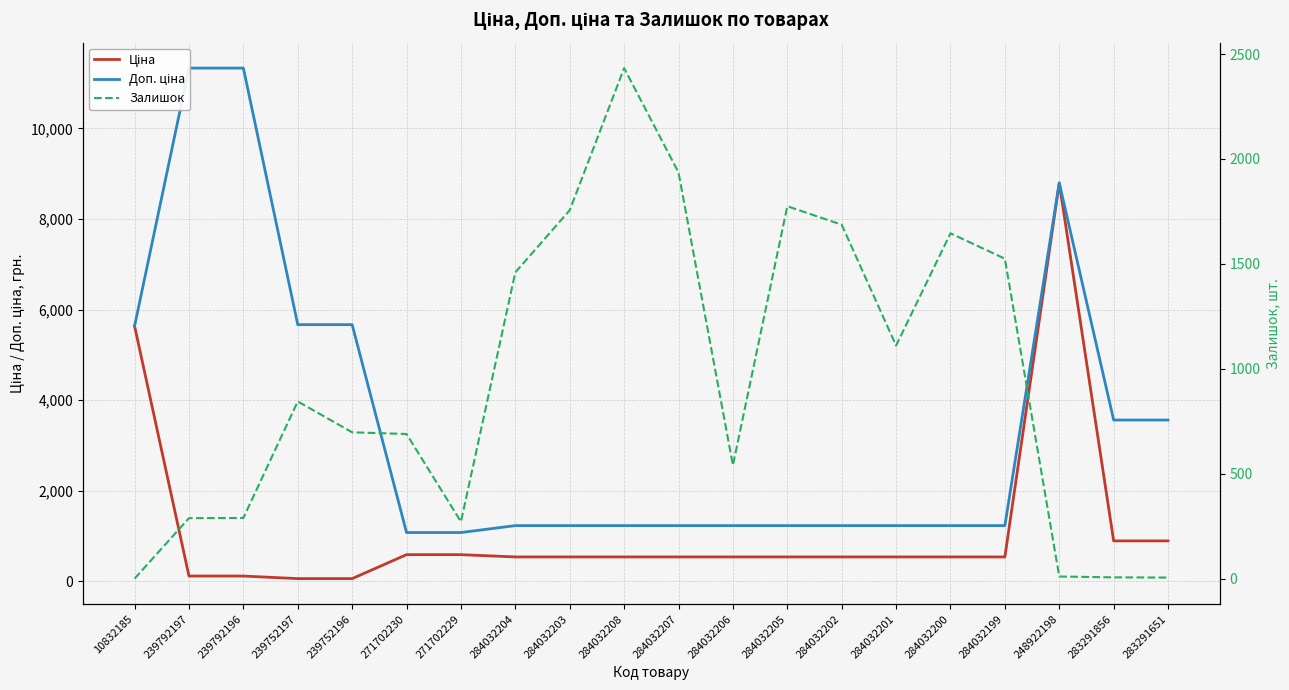

The value of Залишок at 239752197 is 845.0. True or false?

True